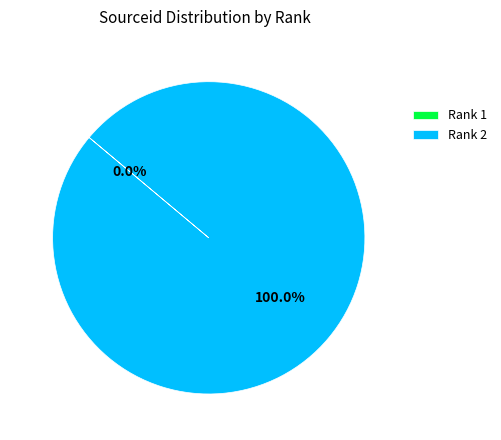

To the nearest percent, what is the average slice percentage?

50%